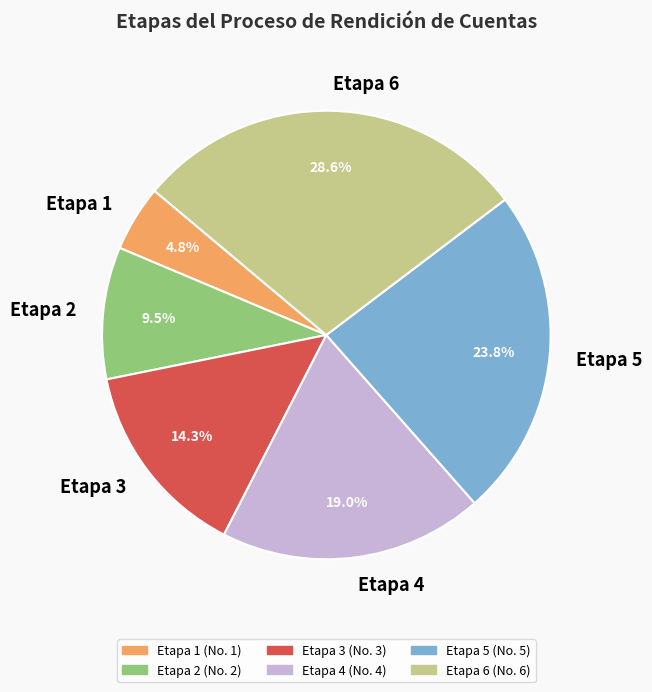

Does any single category account for the majority?

No